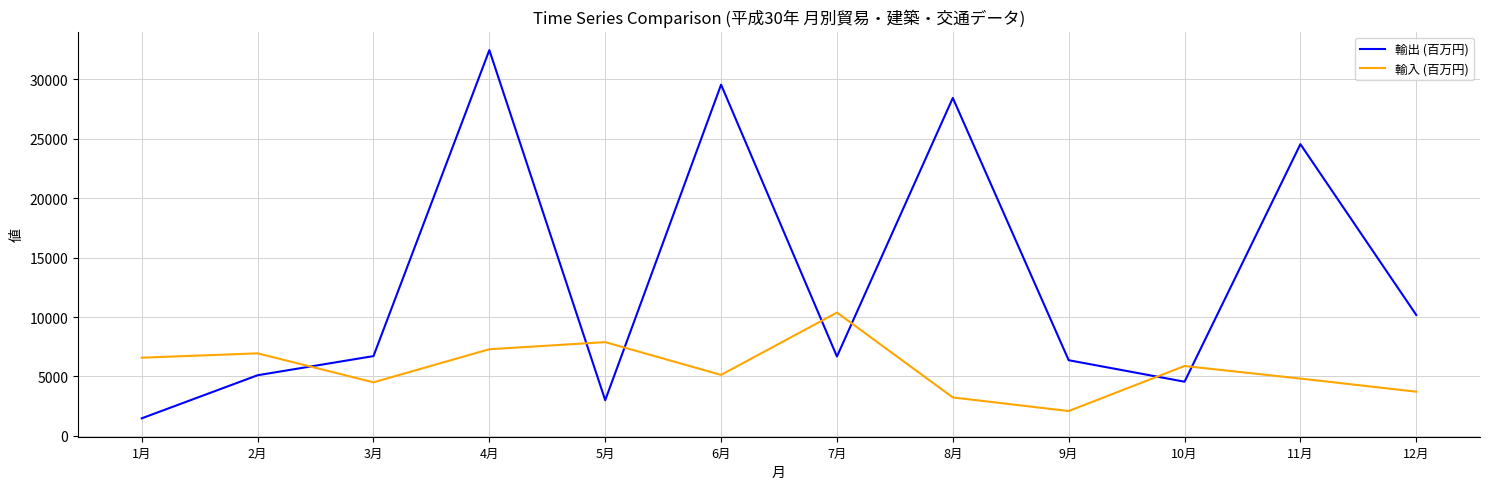

Is it true that 輸入 (百万円) equals 2964 at 5月?

False